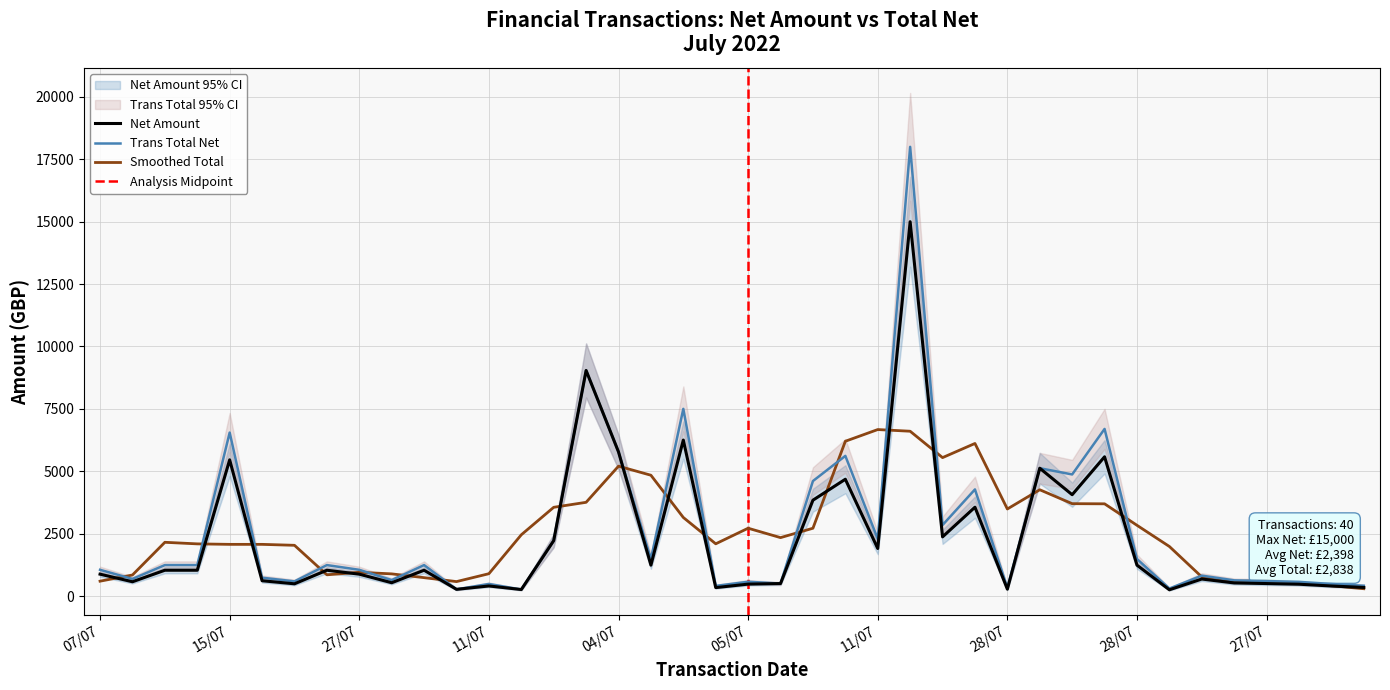

Reading left to right, list all the values displayed in this chart.

Net Amount: 875.4	571.2	1033.0	1033.0	5457.9	612.0	489.6	1033.0	875.4	532.4	1033.0	268.0	403.0	260.0	2220.0	9038.4	5774.5	1237.0	6250.0	337.3	476.7	500.0	3840.0	4680.0	1904.7	15000.0	2370.0	3560.0	275.0	5122.0	4060.0	5580.0	1237.0	250.0	681.1	523.6	499.6	473.0	402.3	343.4
Trans Total Net: 1050.5	685.4	1239.7	1239.7	6549.5	734.4	587.5	1239.7	1050.5	638.8	1239.7	268.0	483.6	260.0	2220.0	9038.4	5774.5	1484.4	7500.0	404.8	572.1	500.0	4608.0	5616.0	2285.6	18000.0	2844.0	4272.0	330.0	5122.0	4872.0	6696.0	1484.4	300.0	817.3	628.4	599.6	567.6	482.7	412.1